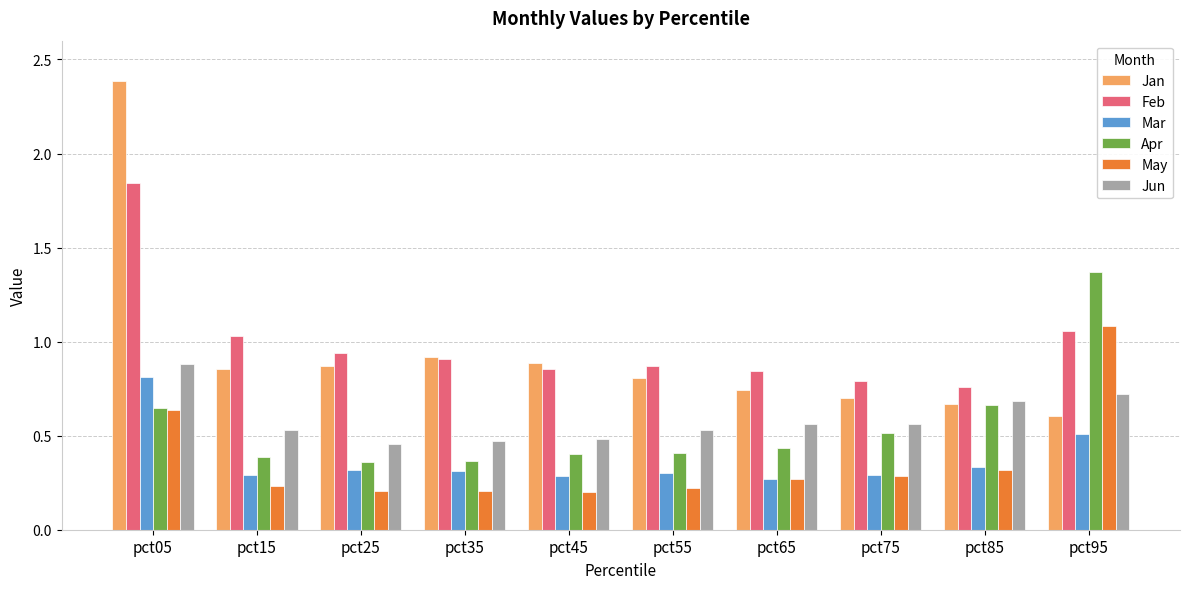

Which series has the largest range (max minus min)?

Jan